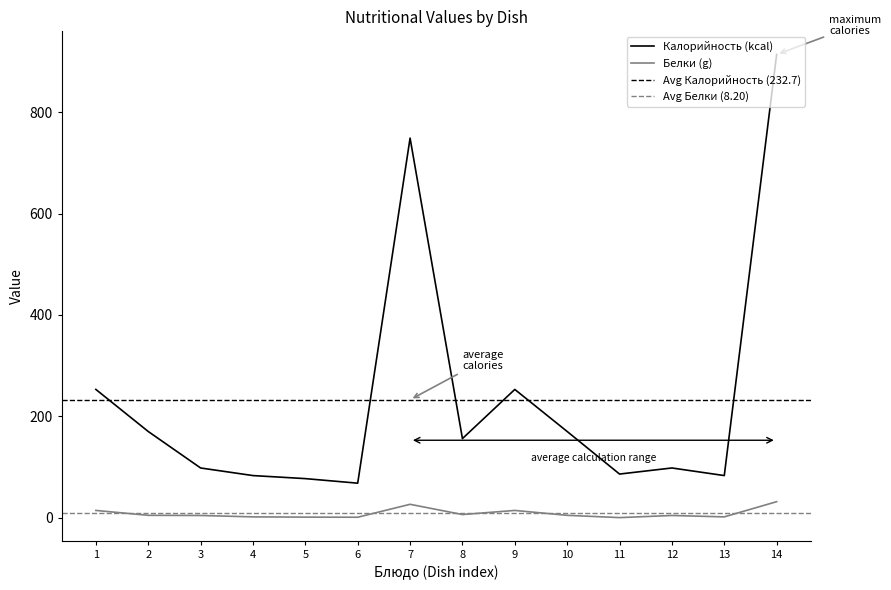

True or false: Белки (g) and Калорийность (kcal) cross at least once.

False